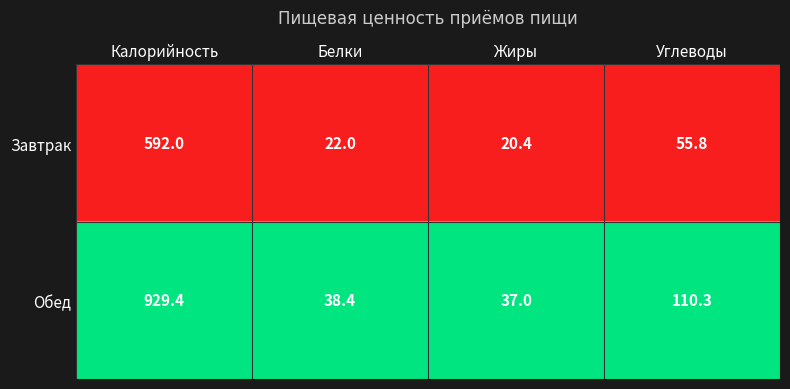

The Обед series shows 38.4 at Белки. True or false?

True